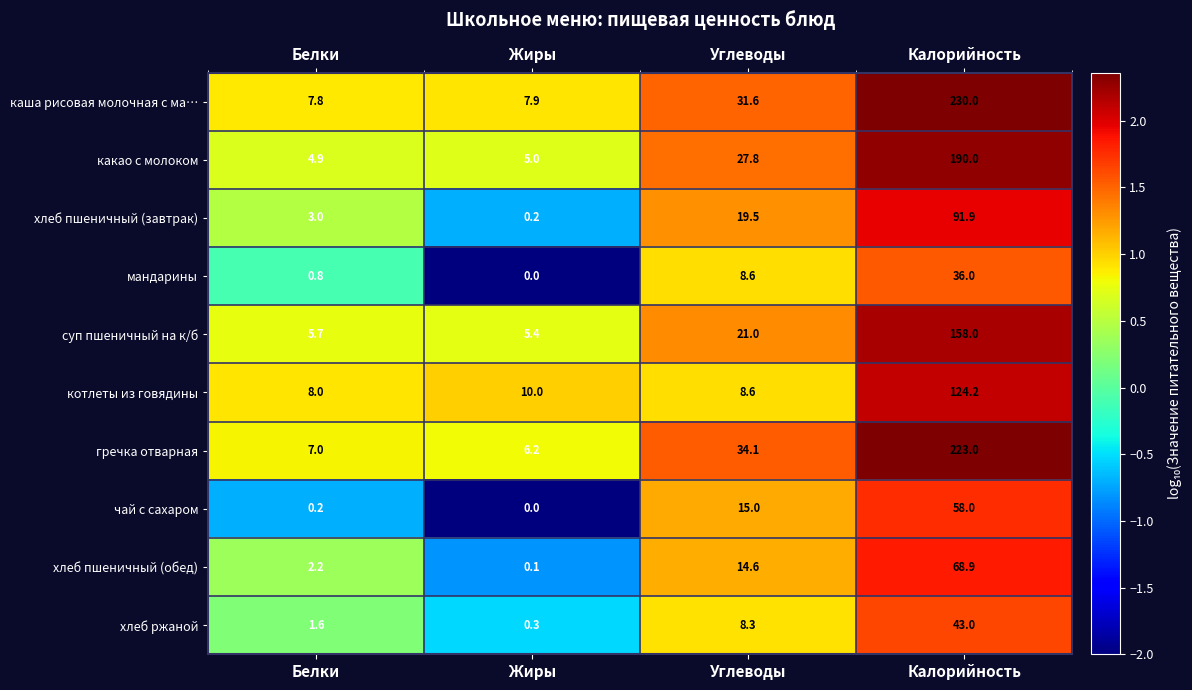

Which series has the widest spread of values?

каша рисовая молочная с ма…